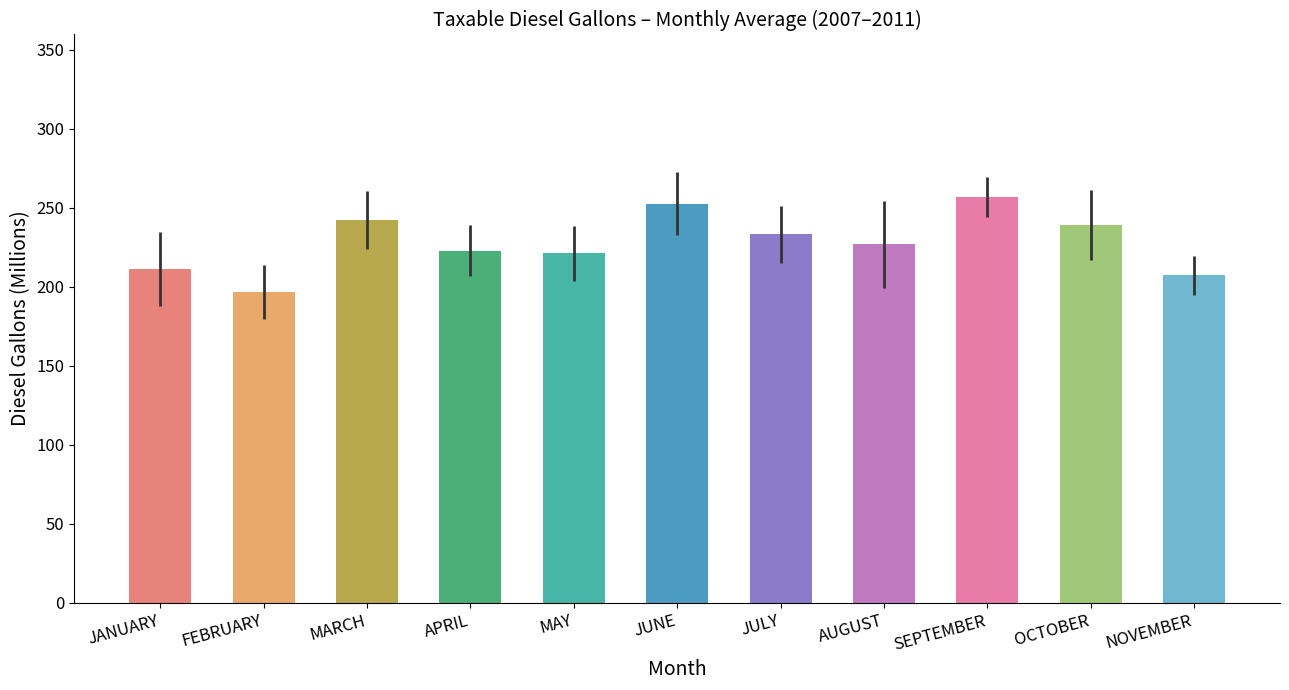

What is the average value?

228.2